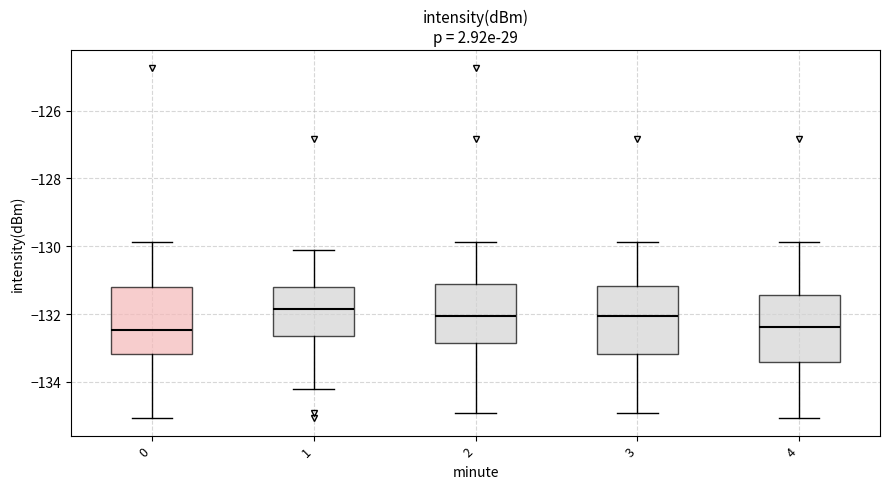

Where is the lower edge of the box at x = 0 on the y-axis? The values are not printed on the chart, so give them approximately, as read against the axis.

-133.2